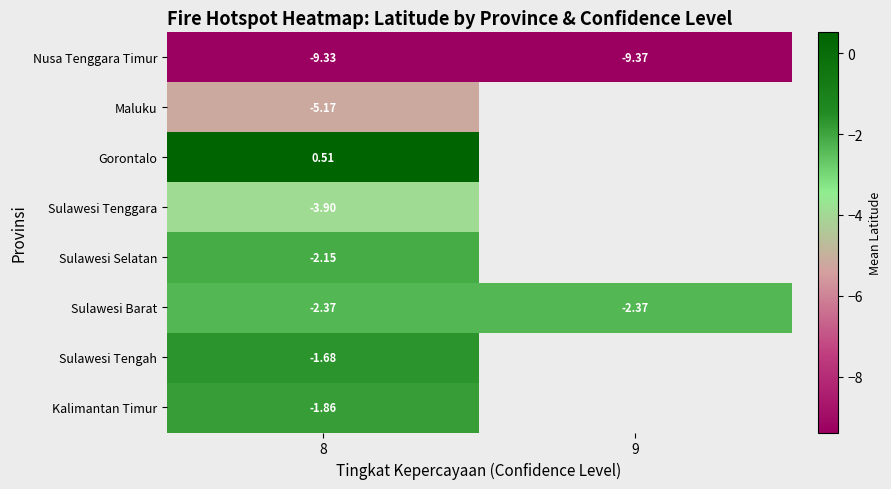

Rank the series at 8 from lowest to highest value.

Nusa Tenggara Timur, Maluku, Sulawesi Tenggara, Sulawesi Barat, Sulawesi Selatan, Kalimantan Timur, Sulawesi Tengah, Gorontalo